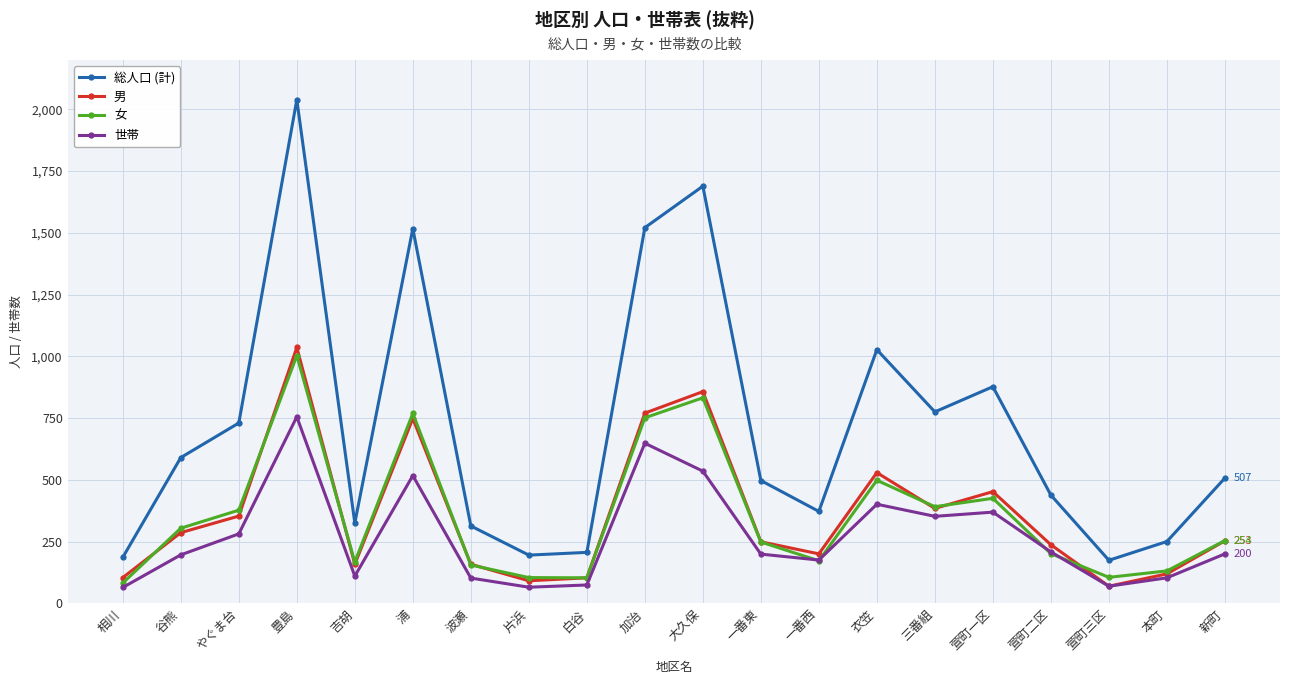

What is the difference between the maximum and minimum values in the 女 series?

921